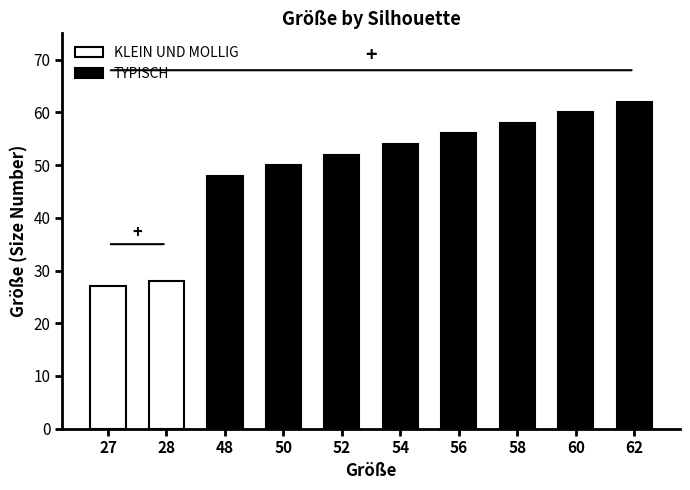

What is the difference between the second highest and minimum values in the TYPISCH series?

12